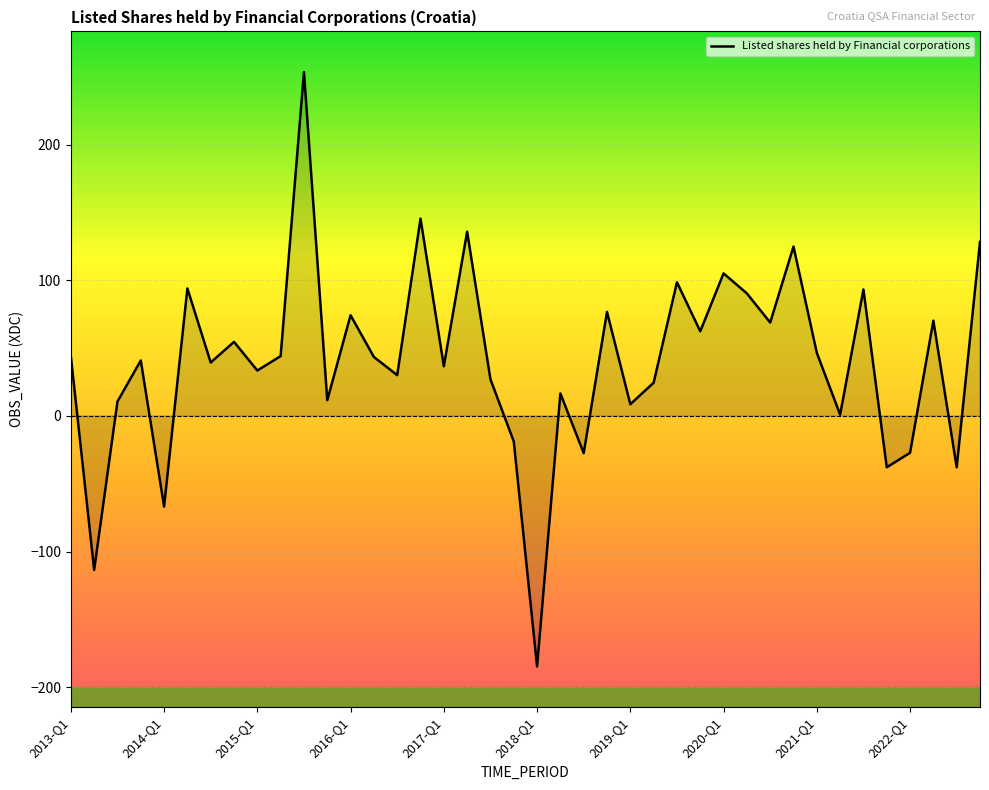

What is the greatest value displayed?

253.4